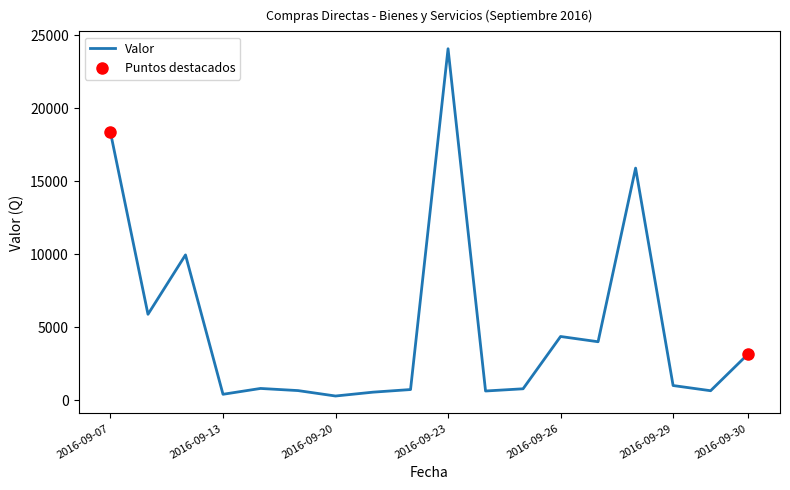

Between 2016-09-20 and 7, which is larger?

2016-09-20